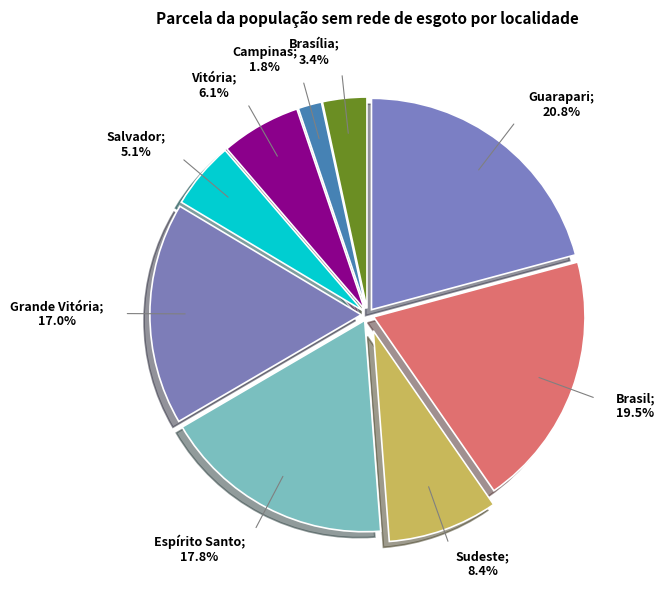

Count the number of slices in the pie.

9